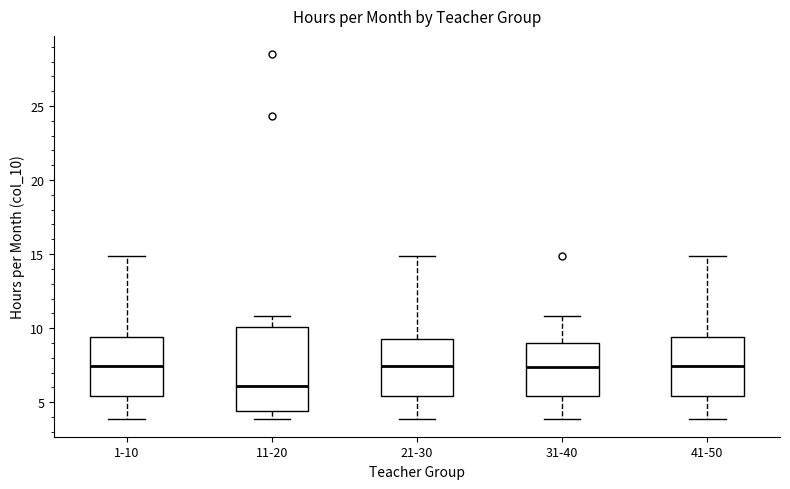

Reading left to right, transcribe this box plot: for each box, give where its median line is, the range the box spans, and where its two whiskers end, as read against the y-axis. The values are not printed on the chart, so give them approximately, as read against the axis.

1-10: median 7.5, box 5.5 to 9.5, whiskers 4.0 to 15.0
11-20: median 6.0, box 4.5 to 10.0, whiskers 4.0 to 11.0
21-30: median 7.5, box 5.5 to 9.5, whiskers 4.0 to 15.0
31-40: median 7.5, box 5.5 to 9.0, whiskers 4.0 to 11.0
41-50: median 7.5, box 5.5 to 9.5, whiskers 4.0 to 15.0